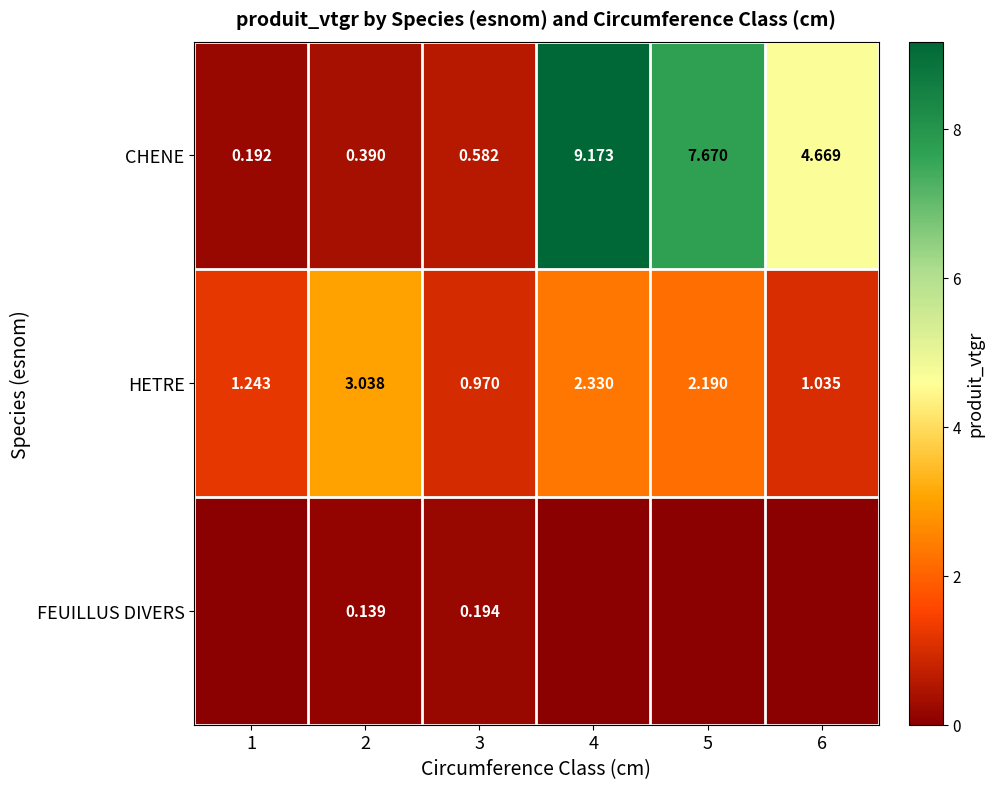

At which label is HETRE closest to 2?

5